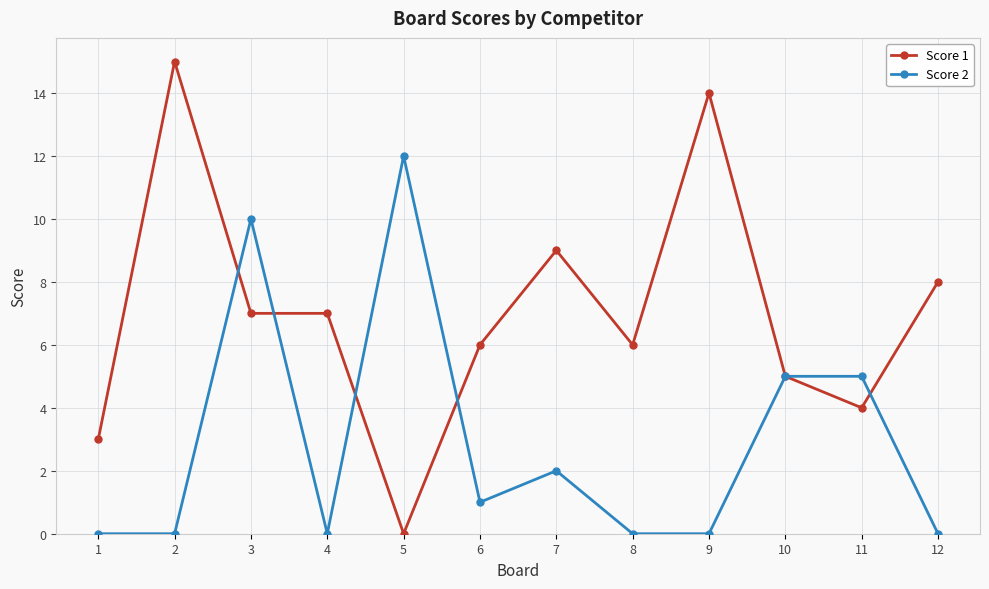

What is the maximum value shown in the chart?

15